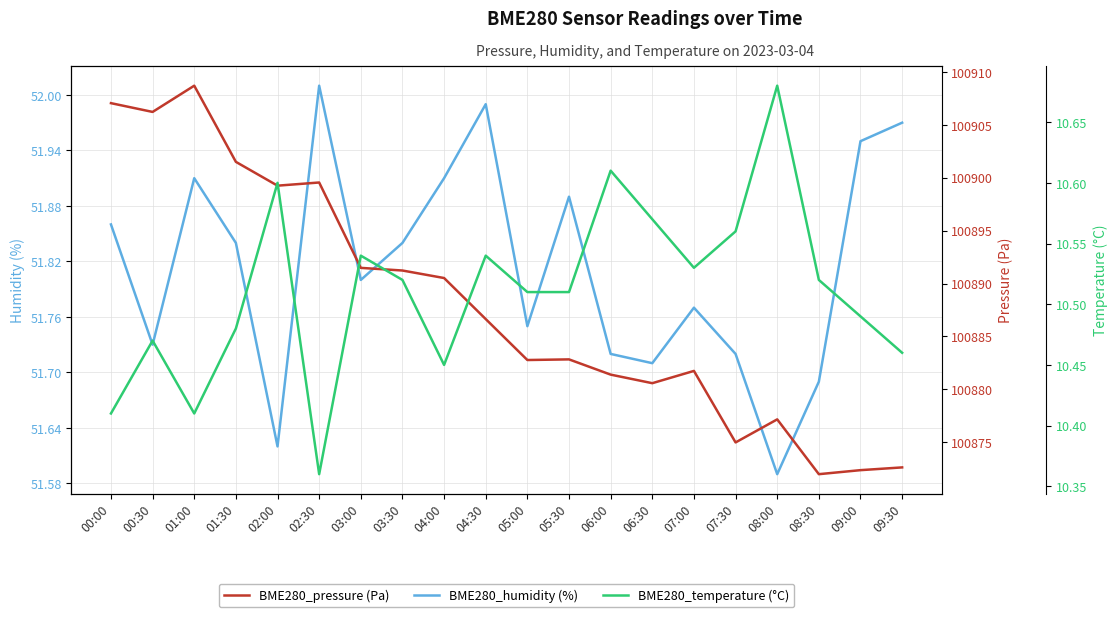

What is the difference between the maximum and second lowest values in the BME280_pressure (Pa) series?

36.3